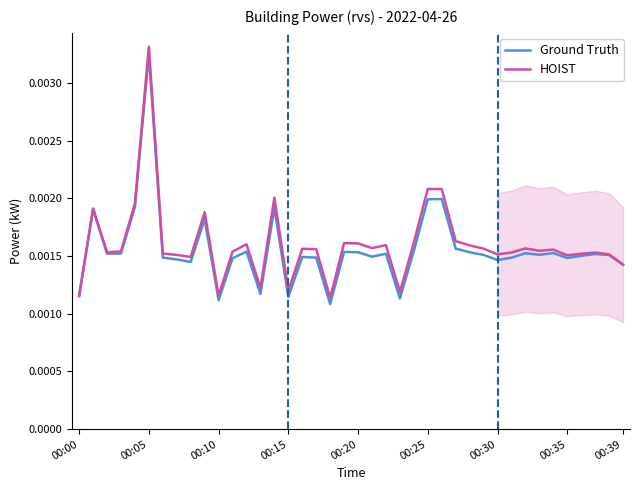

True or false: Ground Truth has a value of 0.0 at 23.

False